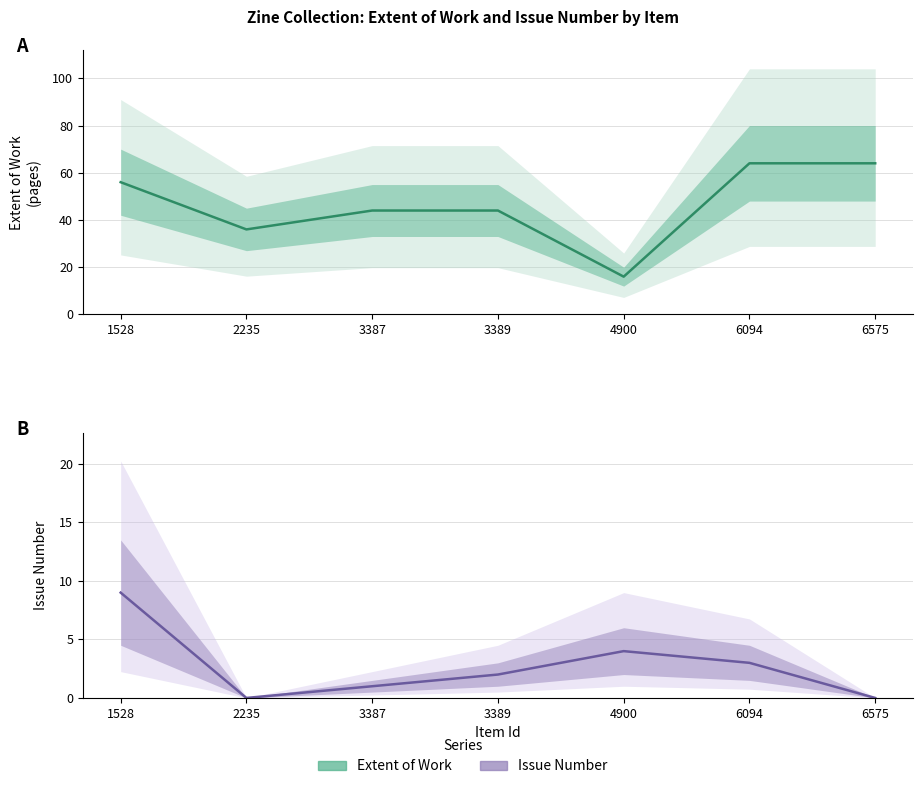

How many data points in Issue are above 2?

3